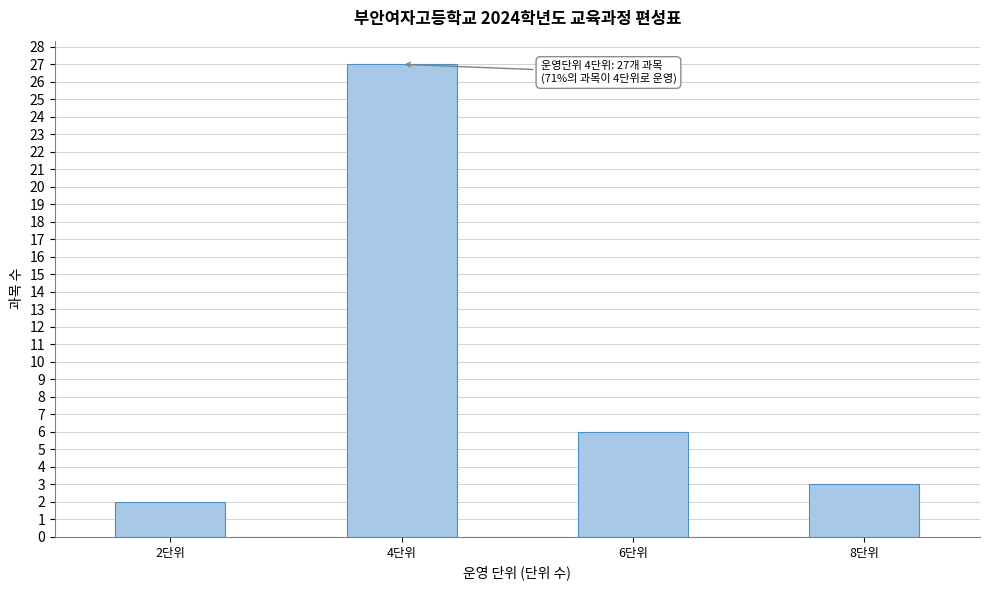

Over which range of the x-axis is the bar tallest?

3.5 to 4.5